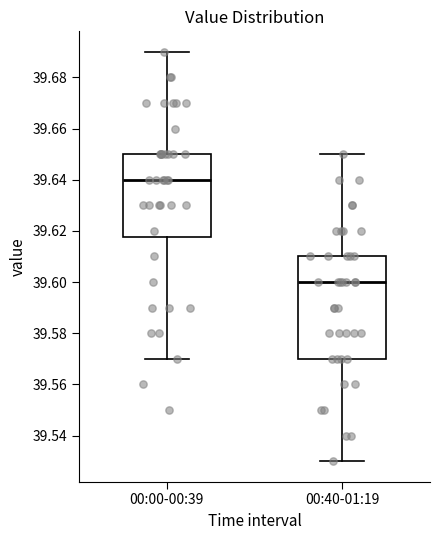

Reading left to right, transcribe this box plot: for each box, give where its median line is, the range the box spans, and where its two whiskers end, as read against the y-axis. The values are not printed on the chart, so give them approximately, as read against the axis.

00:00-00:39: median 39.640, box 39.618 to 39.650, whiskers 39.570 to 39.690
00:40-01:19: median 39.600, box 39.570 to 39.610, whiskers 39.530 to 39.650